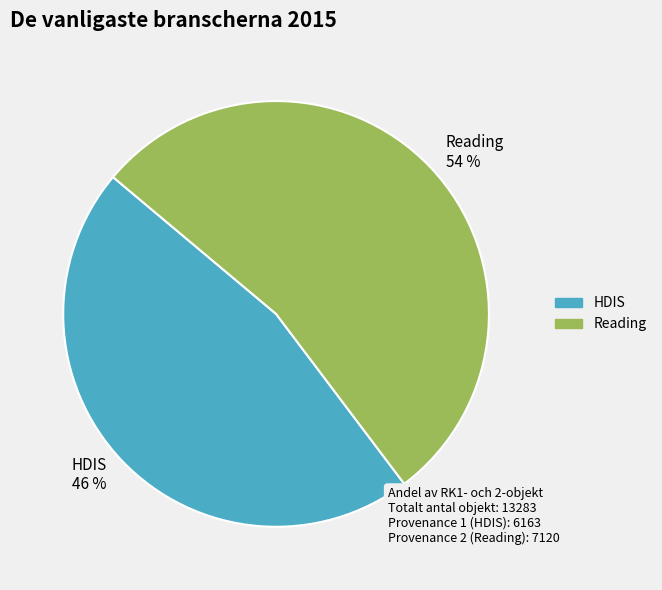

The Reading 54 % slice represents 54% of the pie. True or false?

True